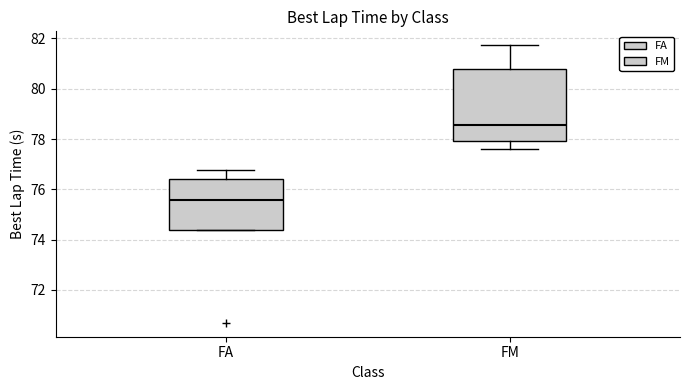

Reading left to right, read every box against the y-axis: the position of its median line, the range the box covers, and the ends of its whiskers. The values are not printed on the chart, so give them approximately, as read against the axis.

FA: median 75.6, box 74.4 to 76.4, whiskers 74.4 to 76.8
FM: median 78.6, box 78.0 to 80.8, whiskers 77.6 to 81.8